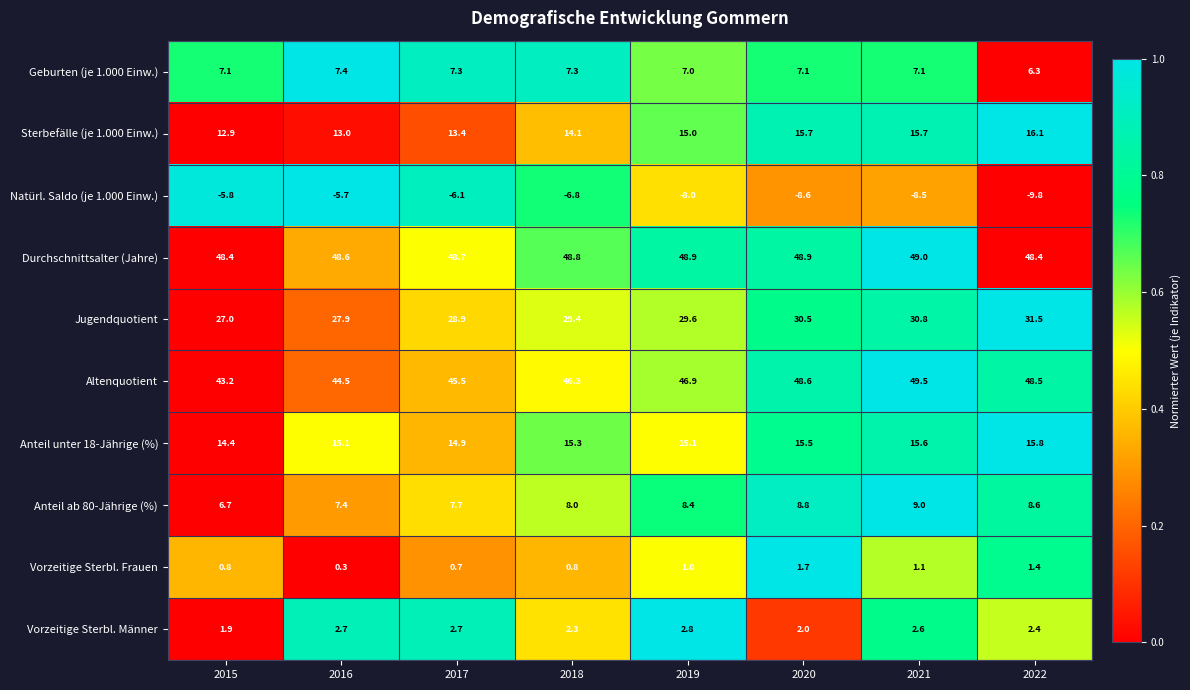

What is the total value across all series at 2016?

161.2